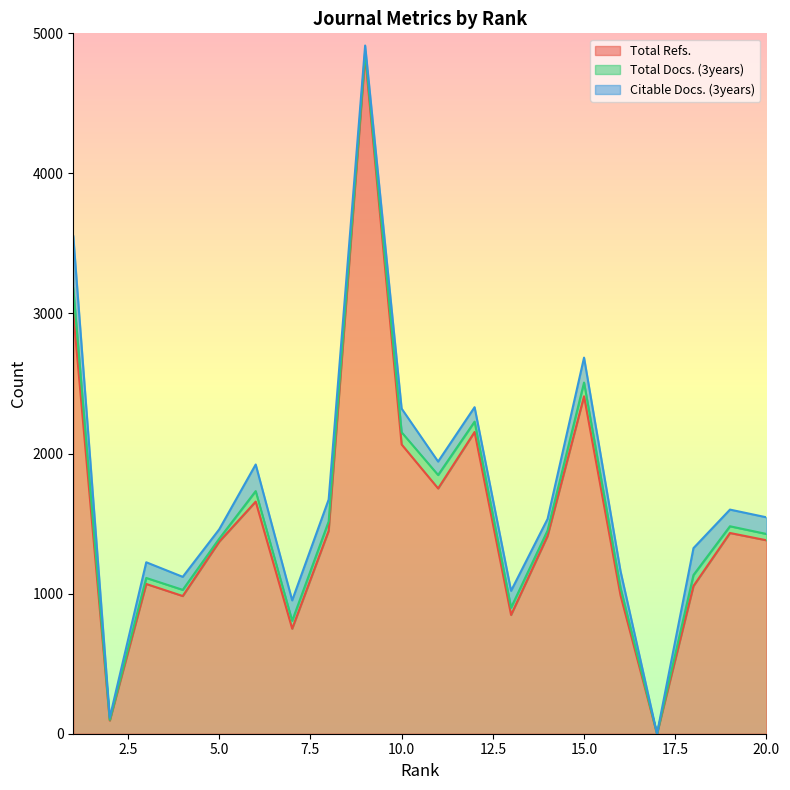

Is it true that Total Refs. equals 1847 at 3?

False